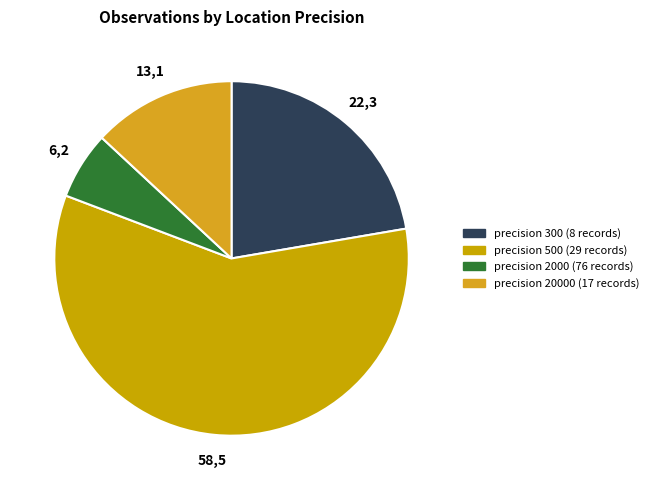

Does any single category account for the majority?

Yes